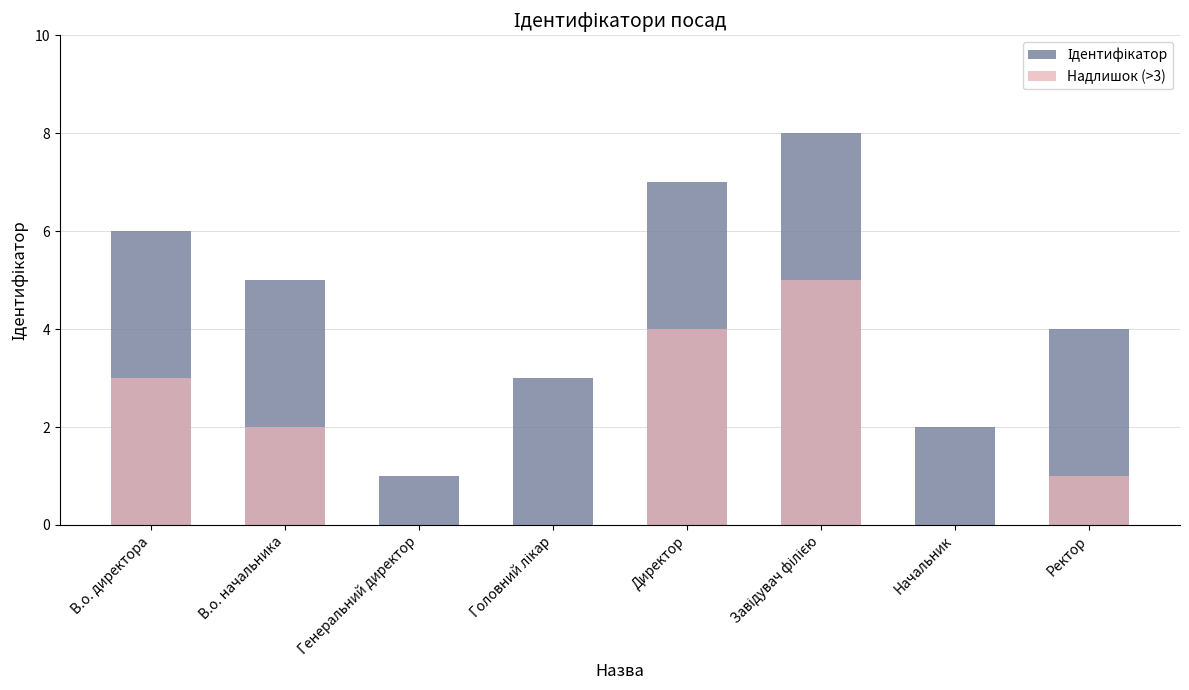

Rank the categories by Ідентифікатор value from lowest to highest.

Генеральний директор, Начальник, Головний лікар, Ректор, В.о. начальника, В.о. директора, Директор, Завідувач філією